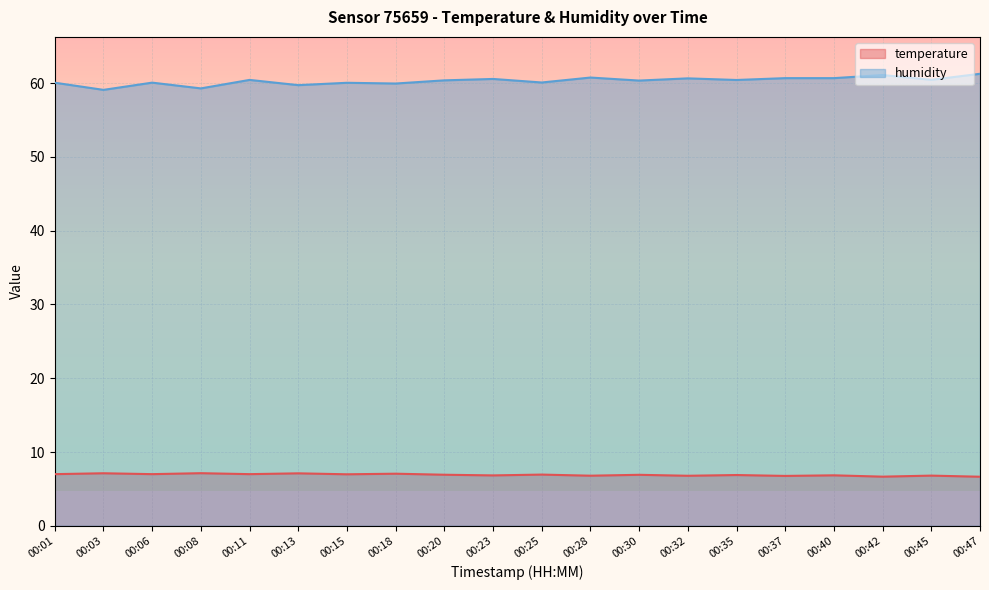

Where is humidity nearest to the value 60?

00:15